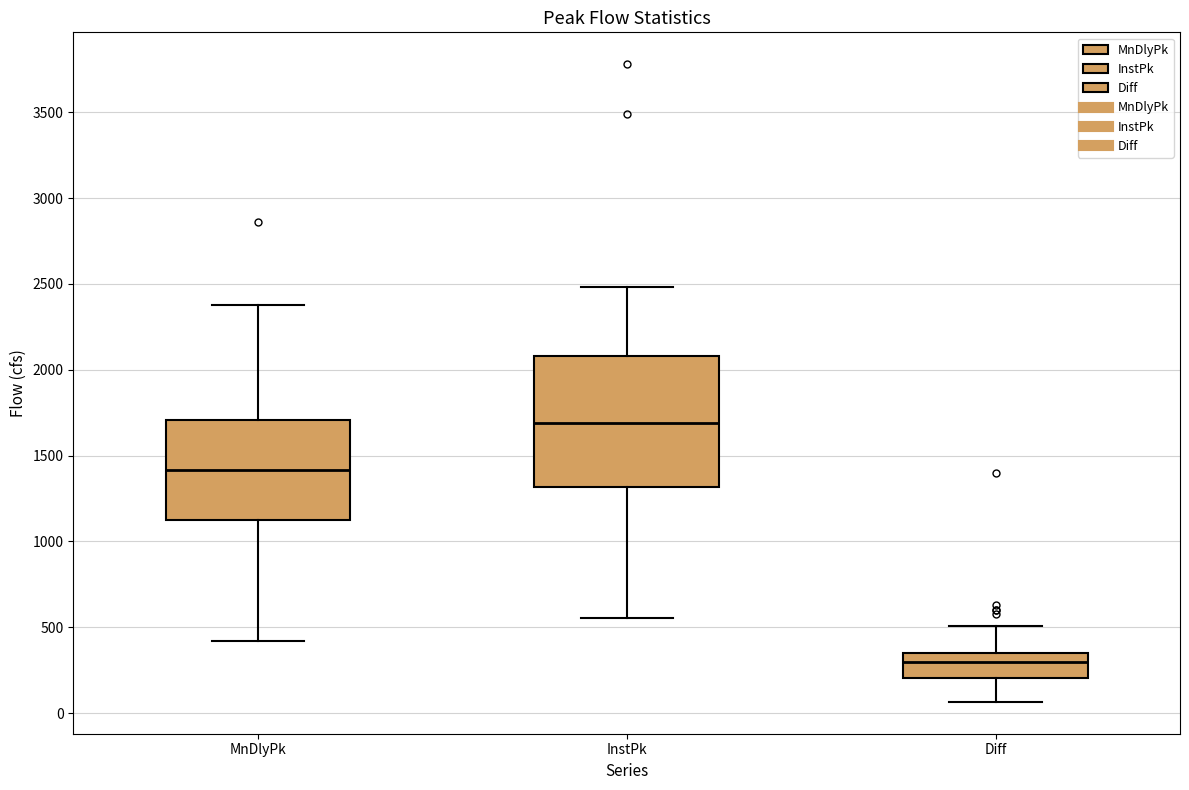

Reading left to right, transcribe this box plot: for each box, give where its median line is, the range the box spans, and where its two whiskers end, as read against the y-axis. The values are not printed on the chart, so give them approximately, as read against the axis.

MnDlyPk: median 1400, box 1100 to 1700, whiskers 400 to 2400
InstPk: median 1700, box 1300 to 2100, whiskers 550 to 2500
Diff: median 300, box 200 to 350, whiskers 50 to 500